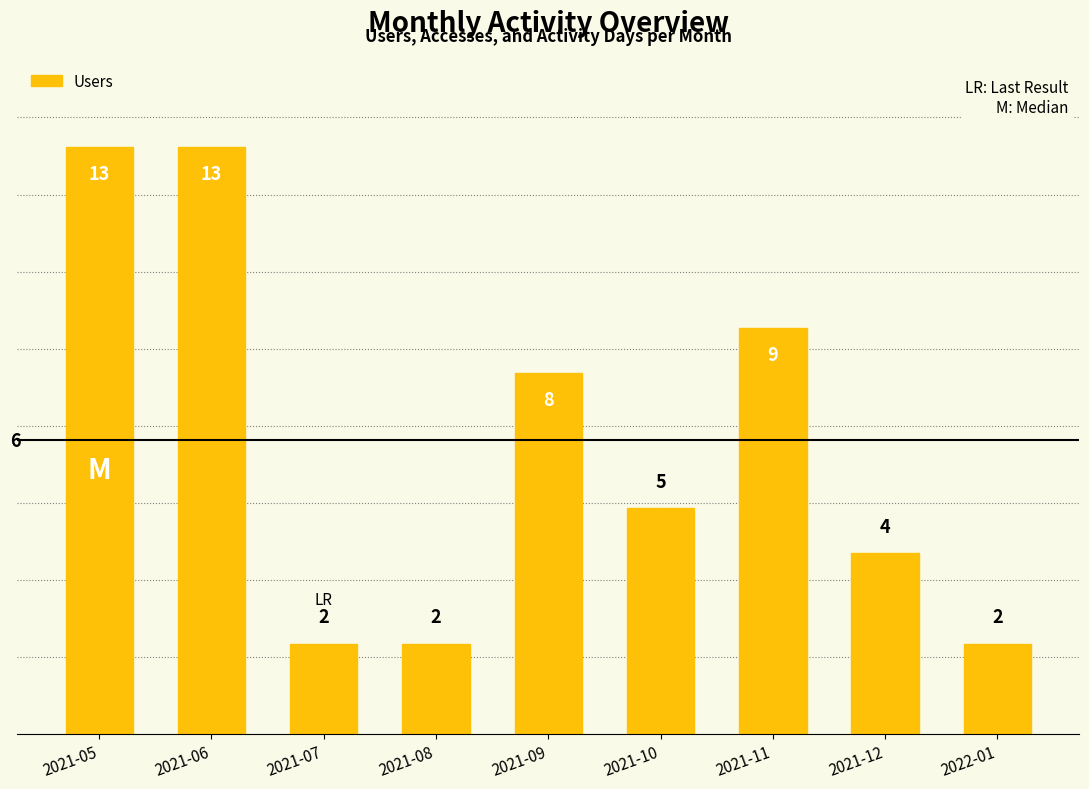

What is the label of the 4th bar from the left?

2021-08